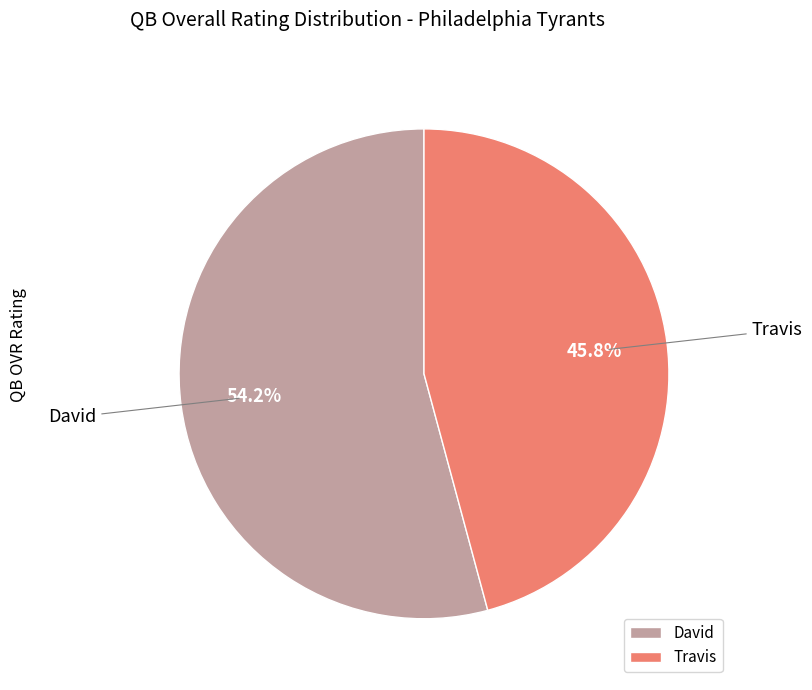

Which slice is the largest?

David